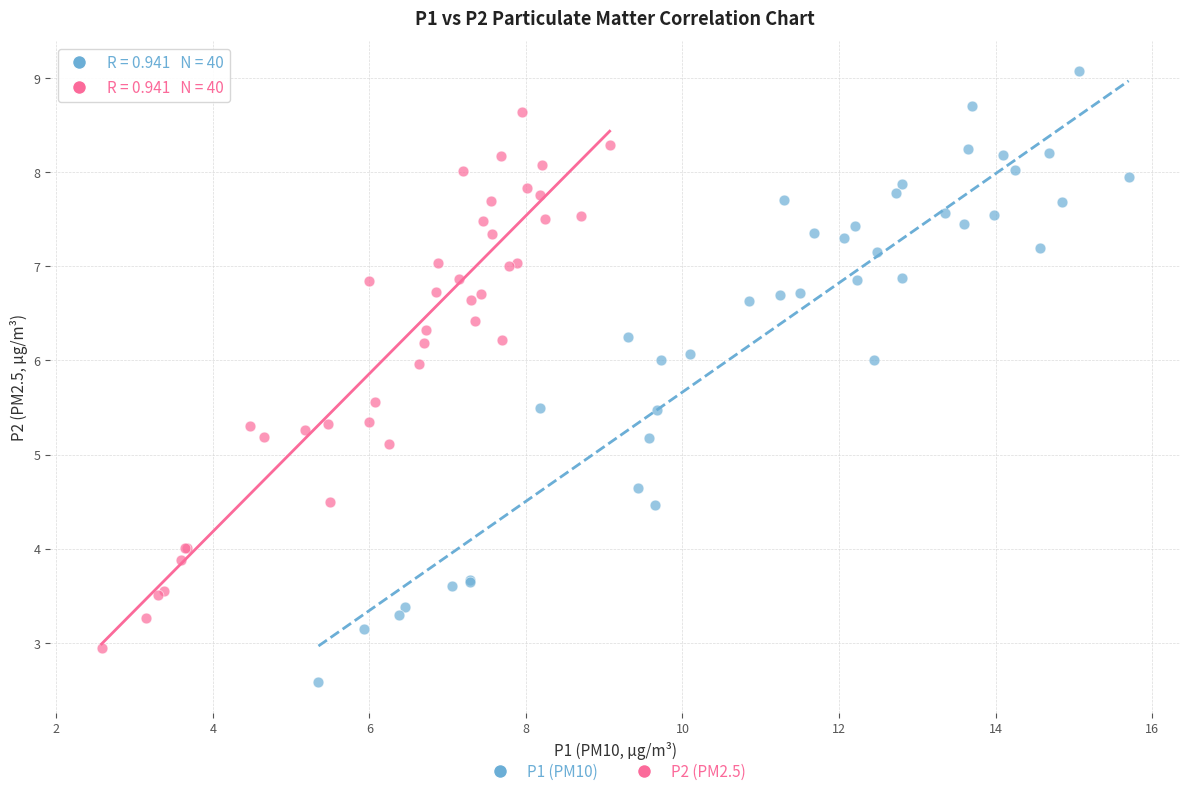

Which series has the widest spread of Y values?

P1 (PM10)